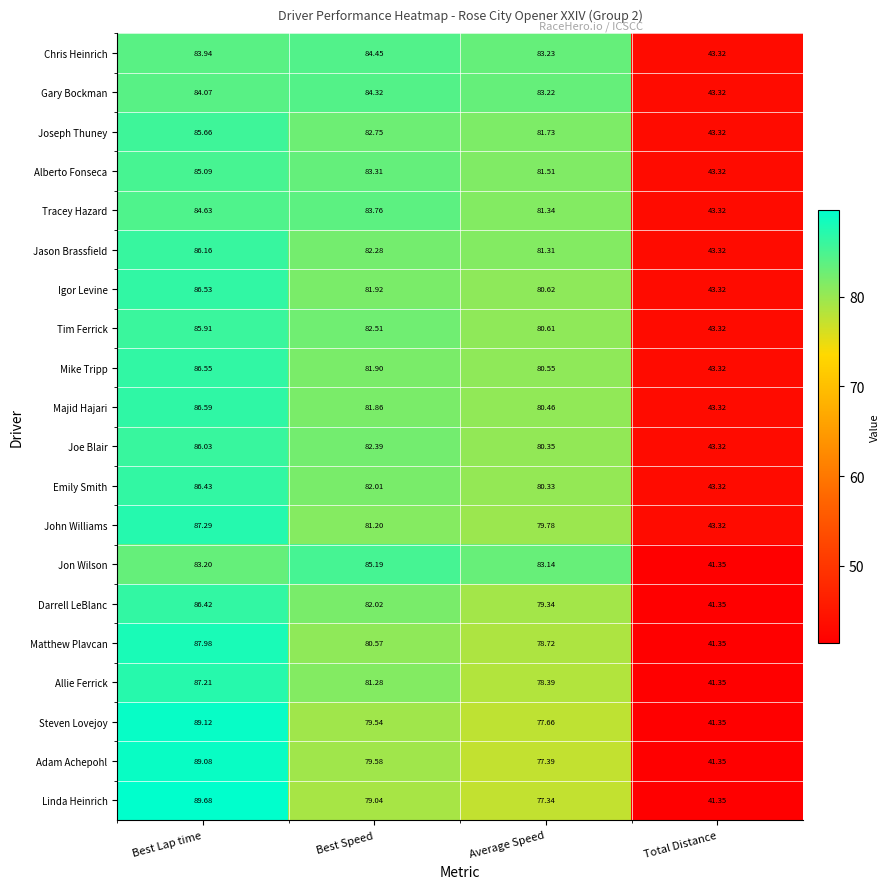

What is the minimum value shown in the chart?

41.4